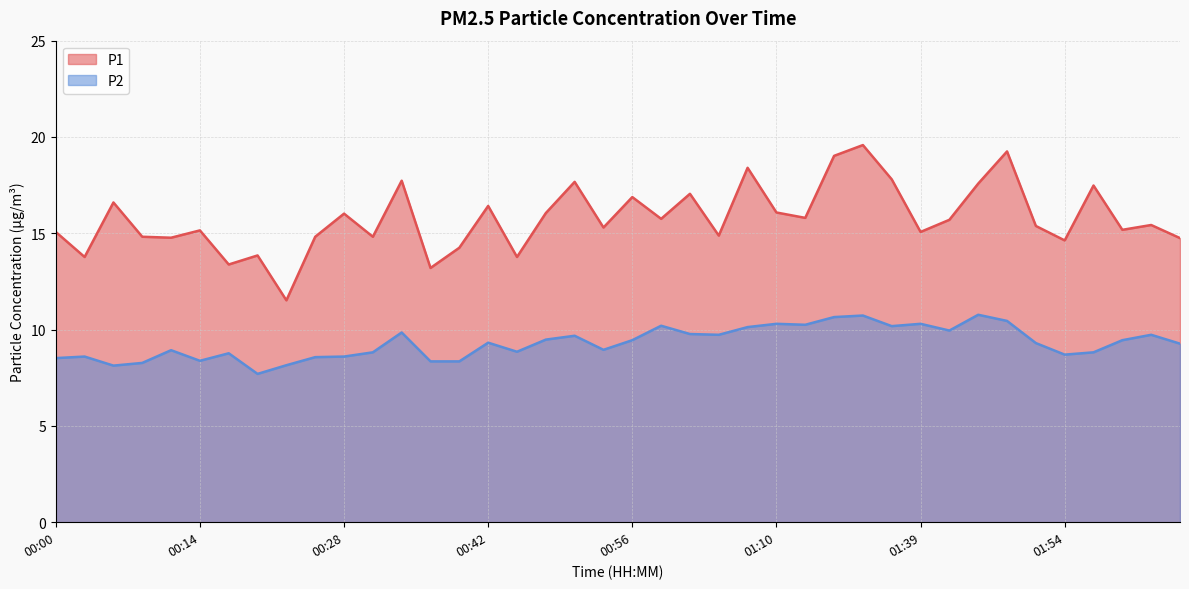

Which category has the highest value across all series?

01:34